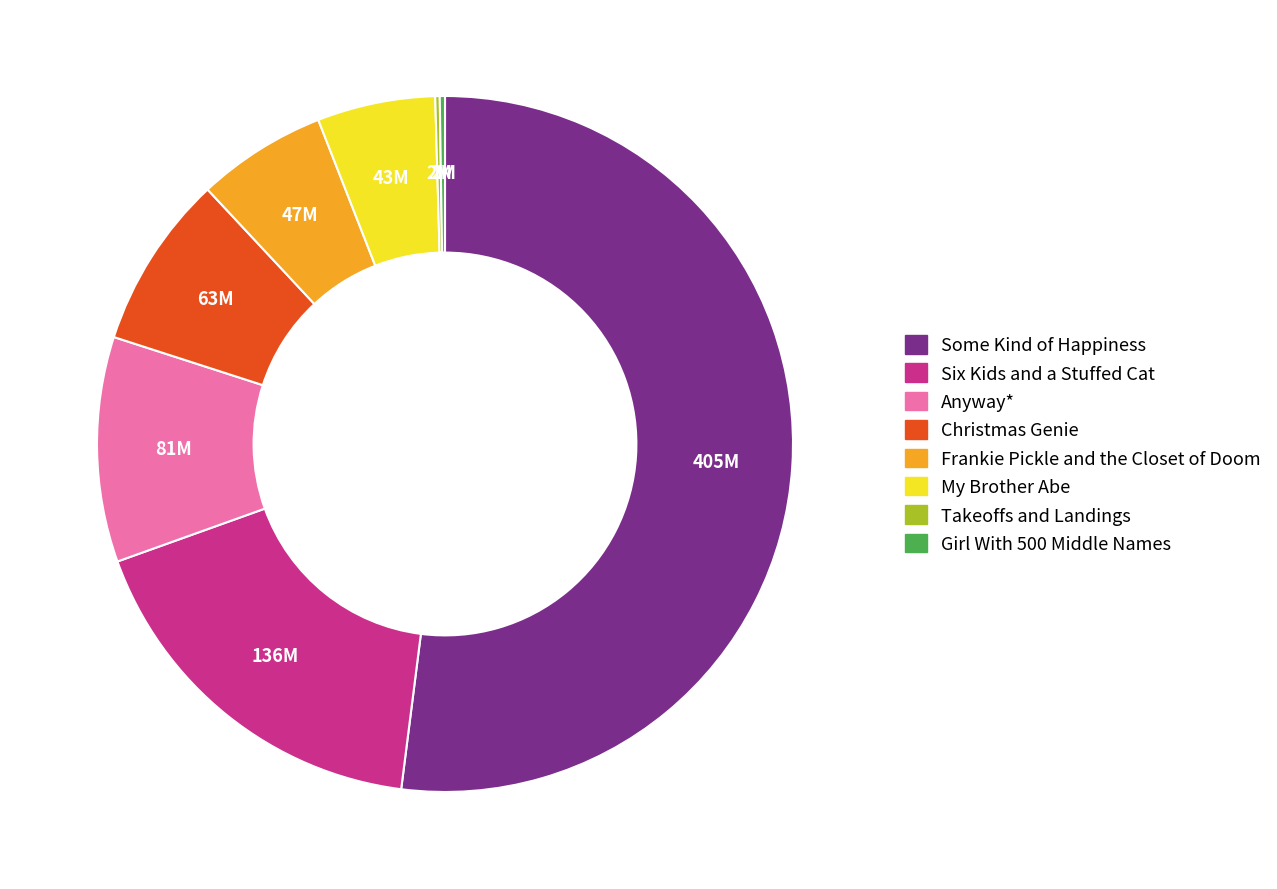

Which slice represents more than half of the pie?

Some Kind of Happiness